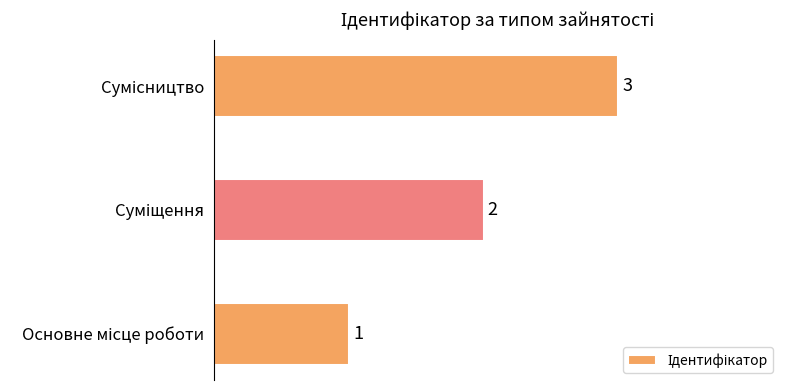

What is the sum of all values?

6